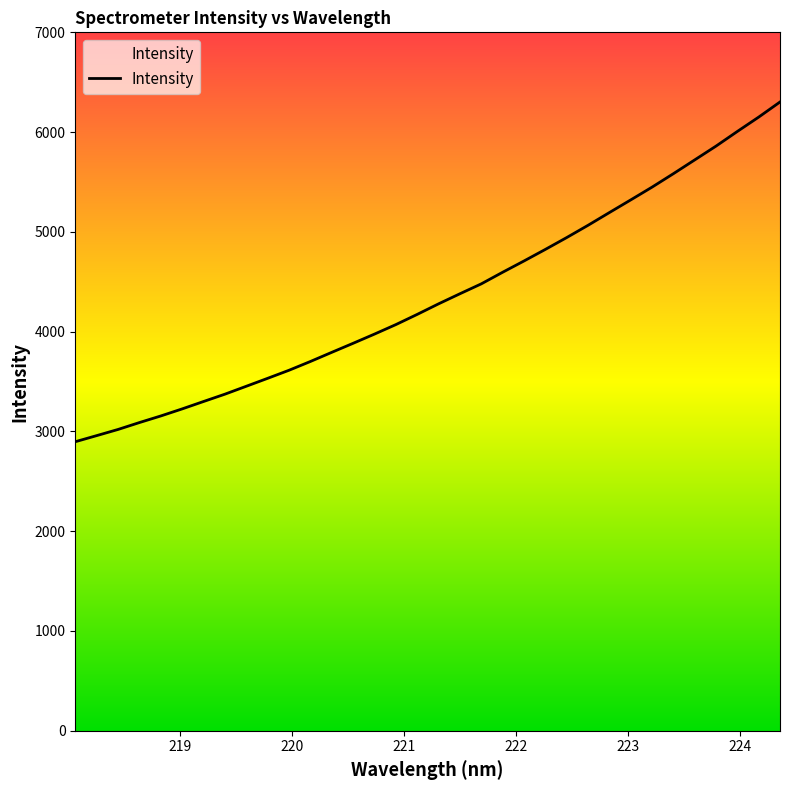

What is the greatest value displayed?

6301.9